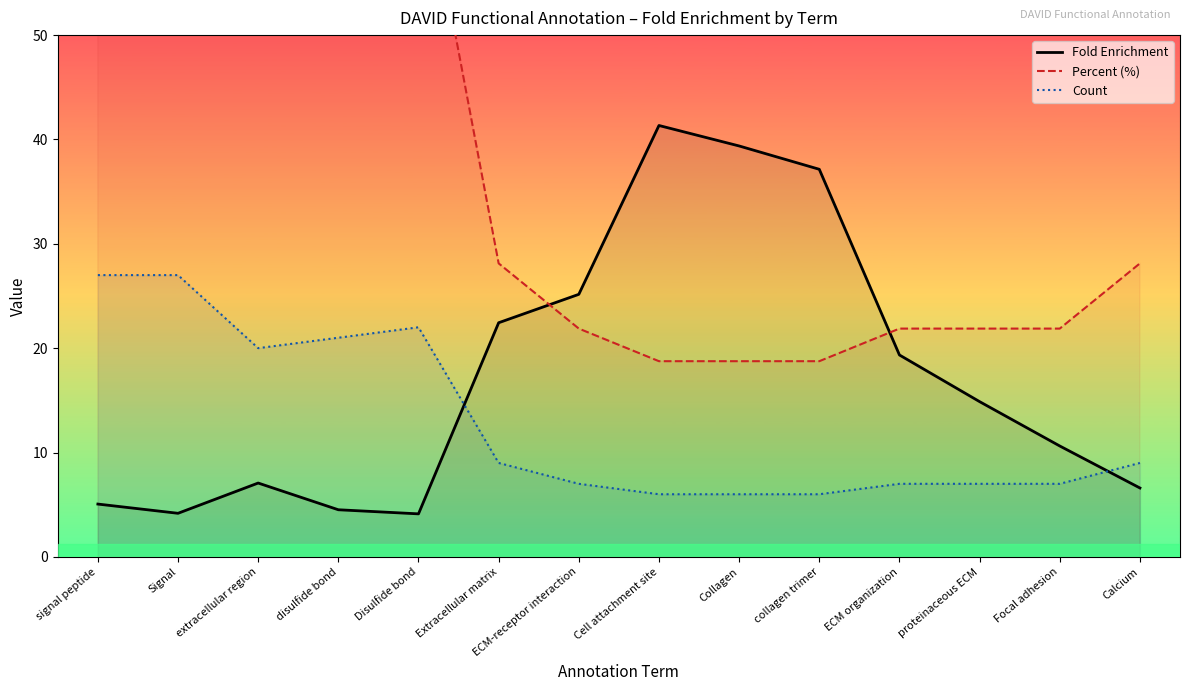

How many data points does each series have?

14